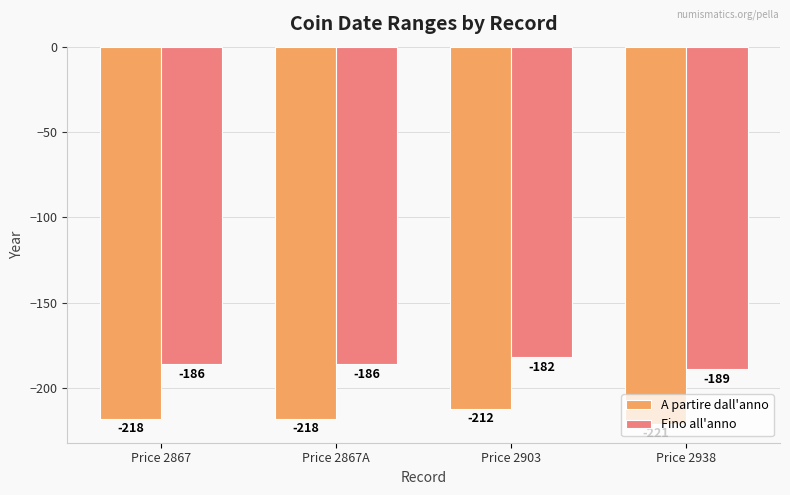

What is the lowest value of the Fino all'anno series?

-189